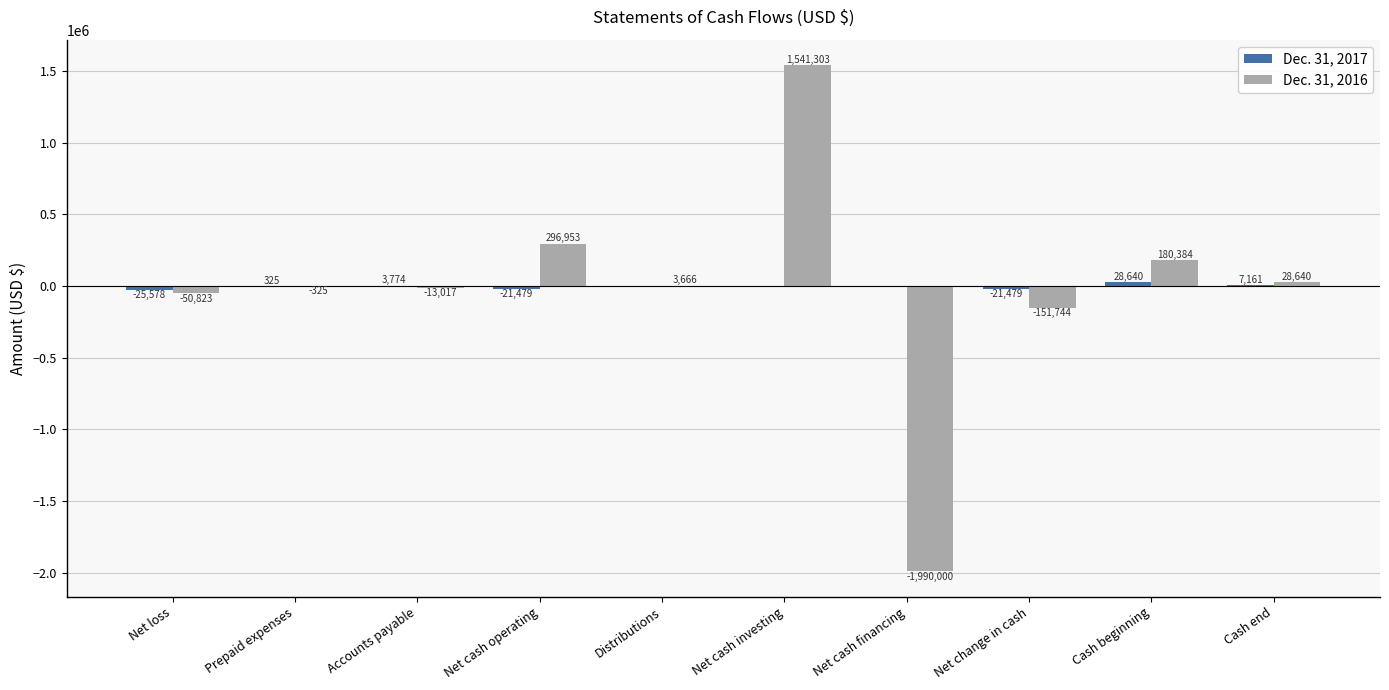

Which category has the highest value across all series?

Net cash investing